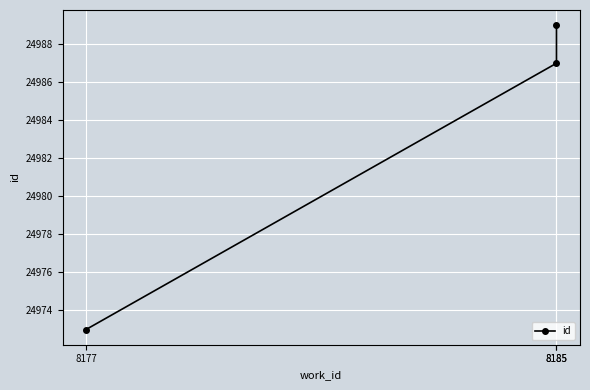

The value at 8185 is 24987. True or false?

True